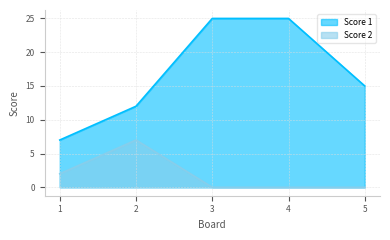

What is the difference between the maximum and minimum values in the Score 2 series?

7